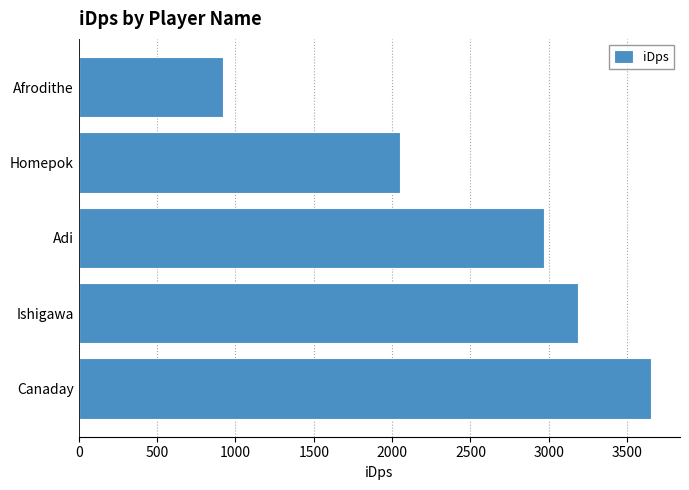

Are the bars grouped side by side (vs. stacked)?

No